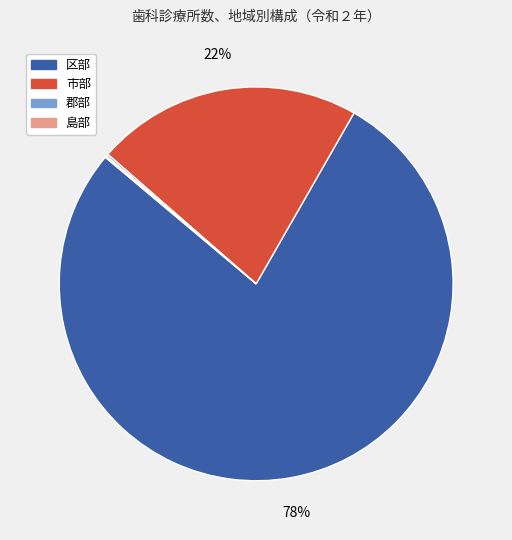

To the nearest percent, what is the difference between the largest and smallest slice percentages?

78%